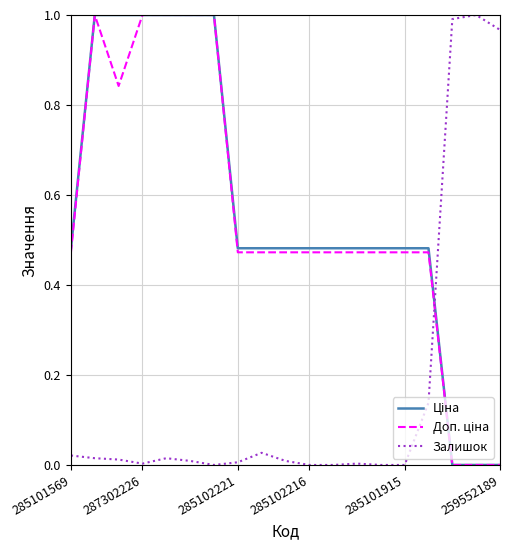

List the series in order of their peak value, highest first.

Ціна, Доп. ціна, Залишок